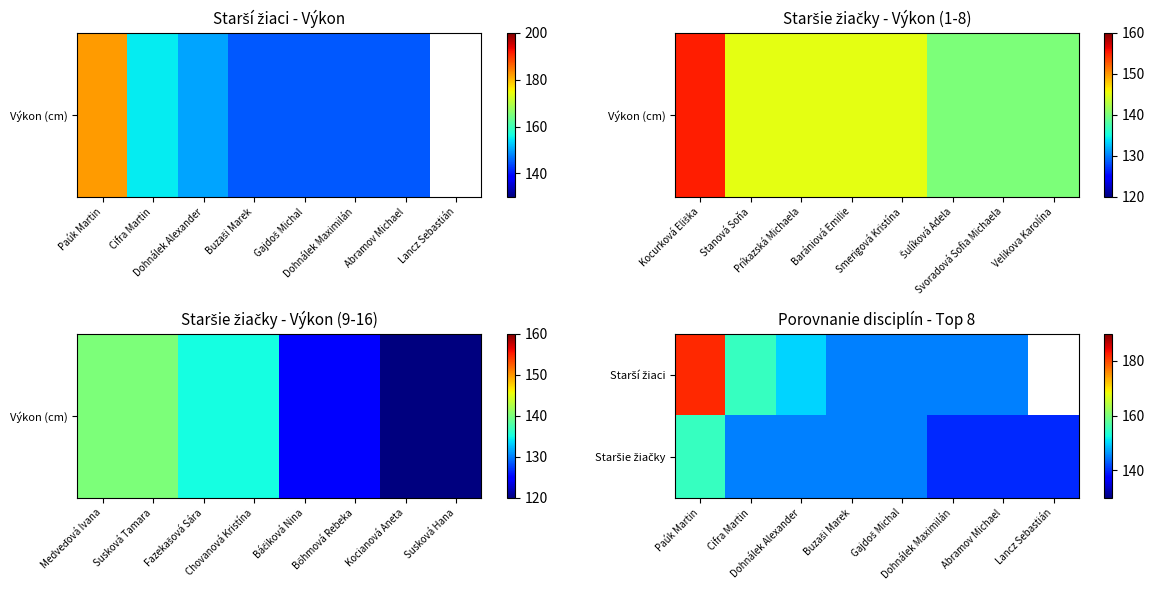

Which has a higher value, Cifra Martin or Abramov Michael?

Cifra Martin